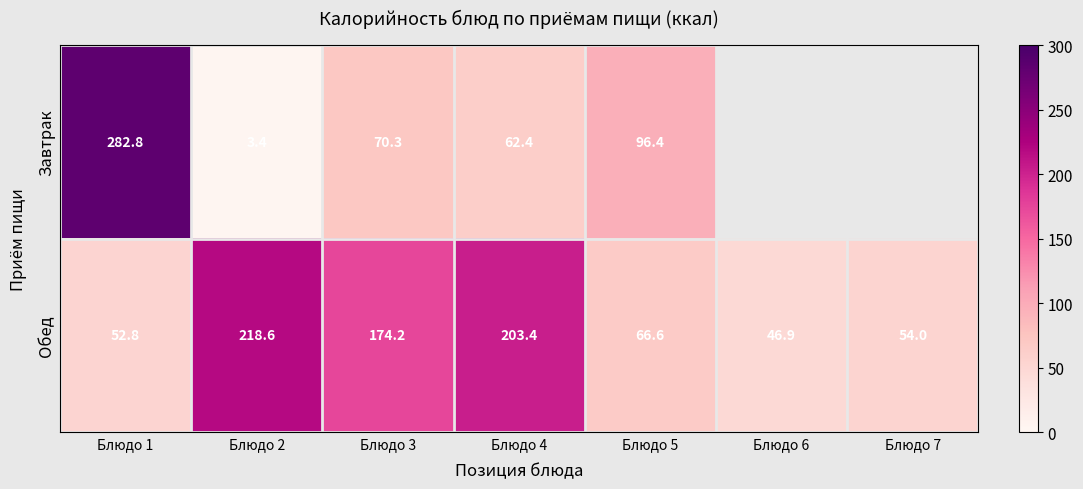

Is the value of Обед at Блюдо 6 greater than the value of Завтрак at Блюдо 3?

No